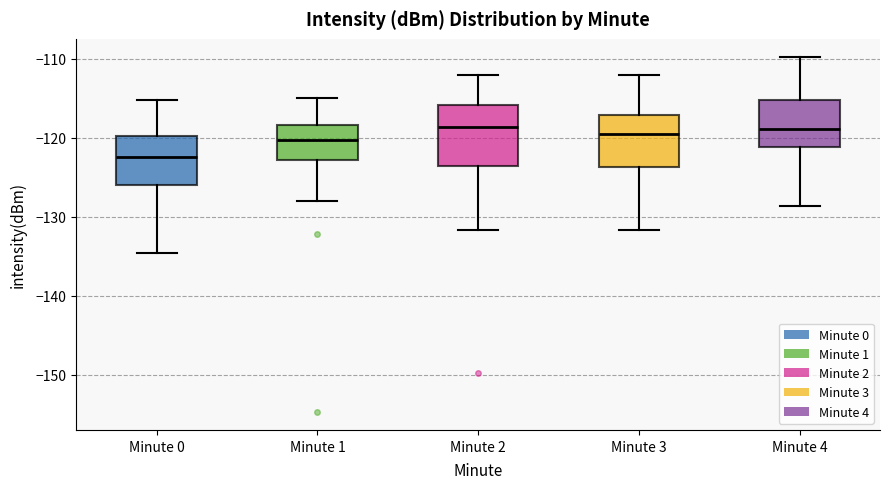

Reading left to right, read every box against the y-axis: the position of its median line, the range the box covers, and the ends of its whiskers. The values are not printed on the chart, so give them approximately, as read against the axis.

Minute 0: median -122, box -126 to -120, whiskers -135 to -115
Minute 1: median -120, box -123 to -118, whiskers -128 to -115
Minute 2: median -119, box -124 to -116, whiskers -132 to -112
Minute 3: median -120, box -124 to -117, whiskers -132 to -112
Minute 4: median -119, box -121 to -115, whiskers -129 to -110